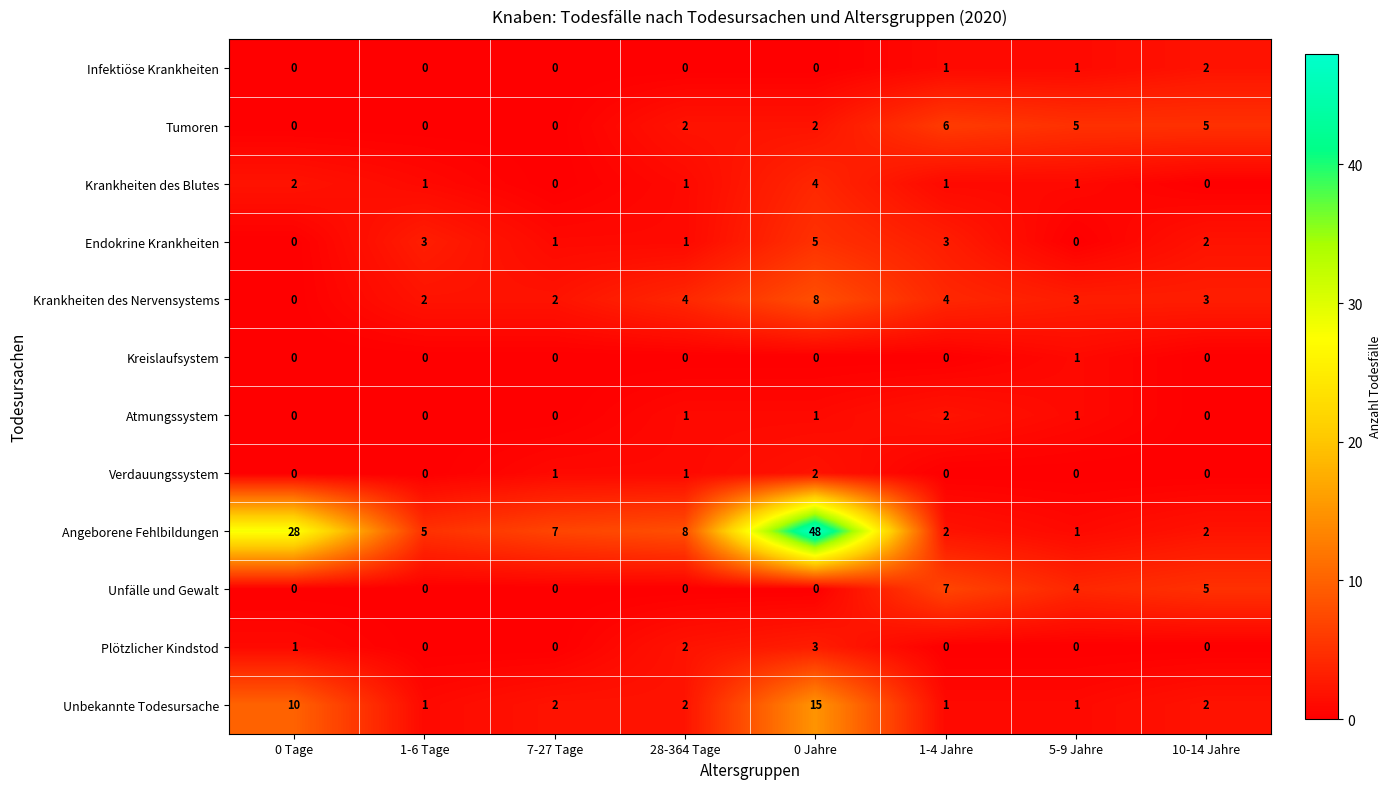

How many Infektiöse Krankheiten values are between 0 and 1?

7